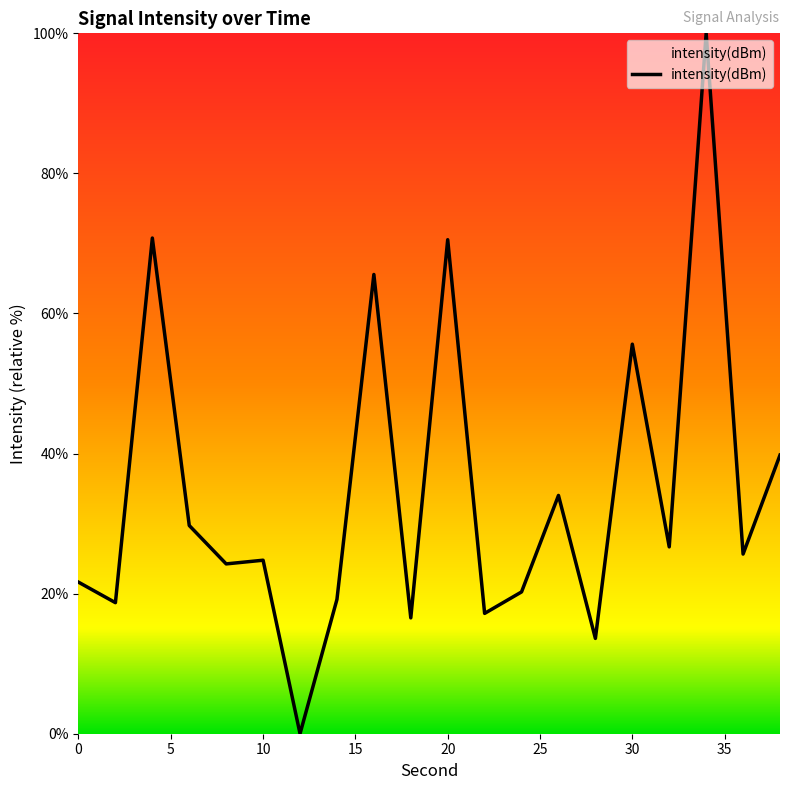

What is the difference between the maximum and minimum values?

100.0